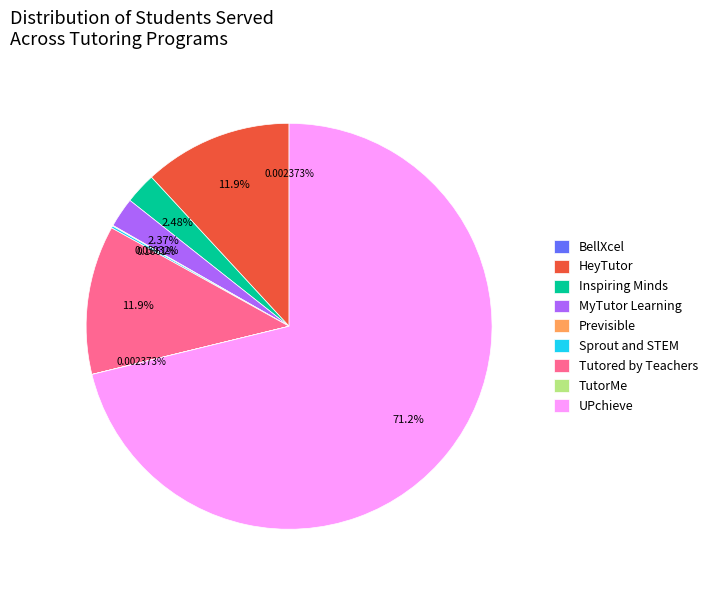

Which slice is the largest?

UPchieve